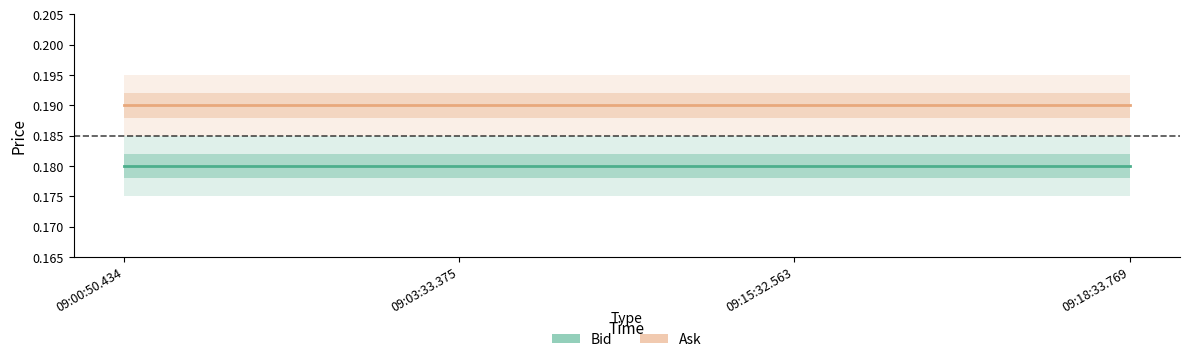

What are all the series names shown in the legend?

Bid, Ask